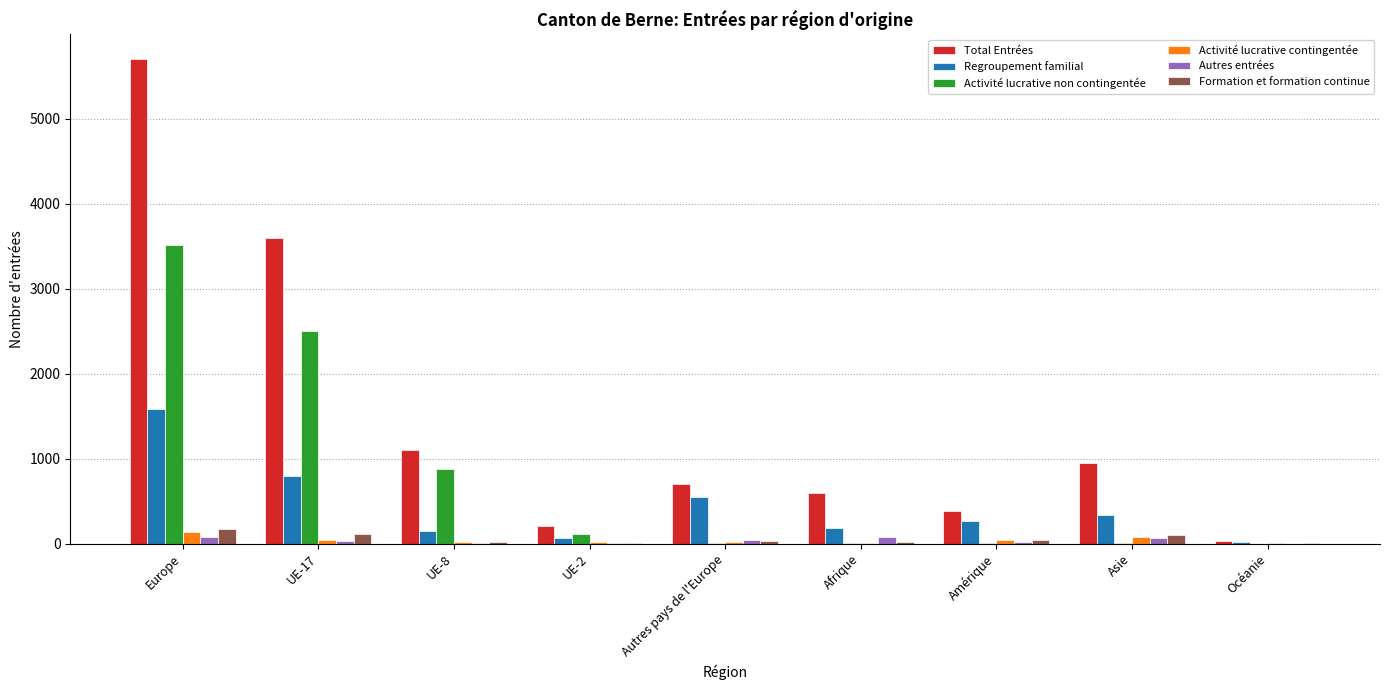

At which category is the sum across all series the highest?

Europe